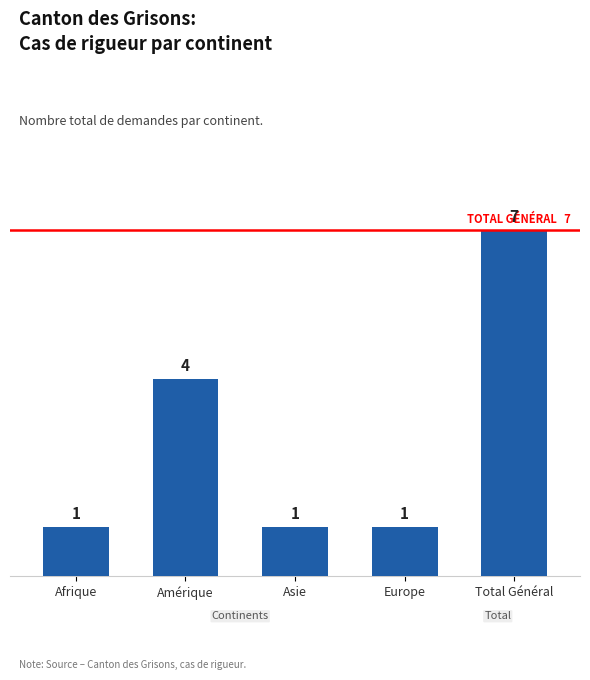

At which label is the value closest to 4?

Amérique